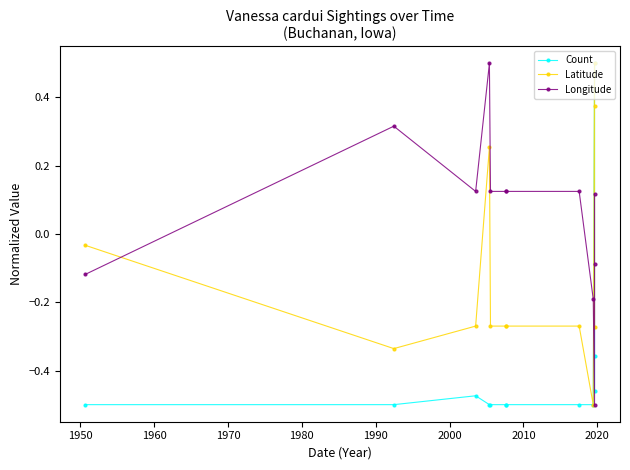

The Longitude series shows 0.0 at 1980. True or false?

False